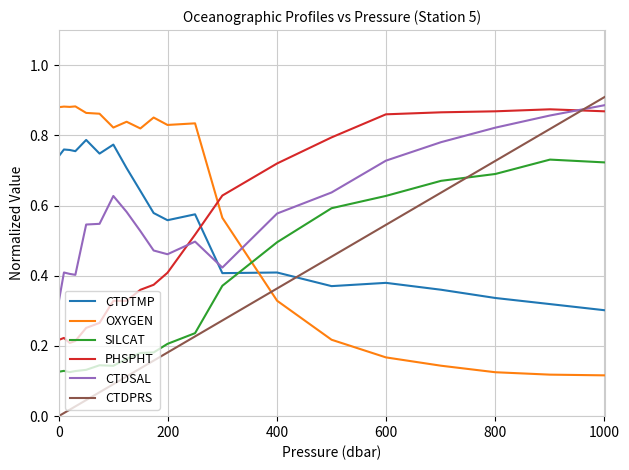

True or false: SILCAT and CTDSAL cross at least once.

False